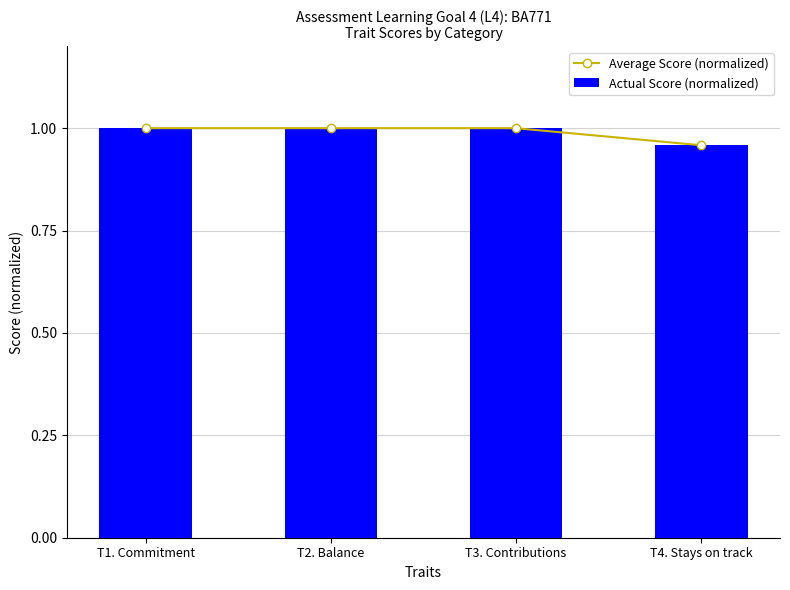

List the labels in order of Actual Score (normalized) value, smallest first.

T4. Stays on track, T1. Commitment, T2. Balance, T3. Contributions